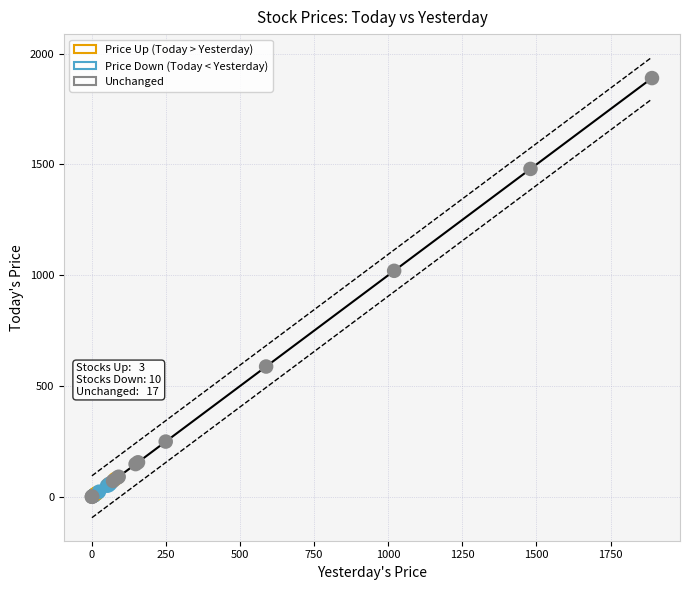

What Y value in the scatter plot is closest to 945?

1020.0